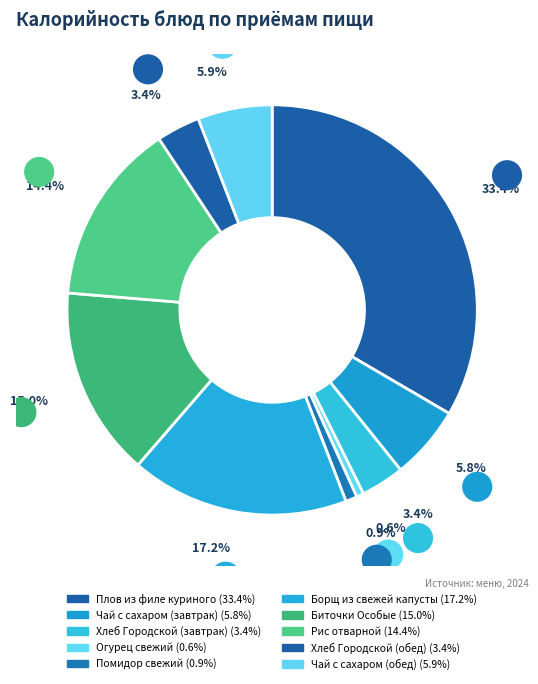

Does Плов из филе куриного account for over 50% of the chart?

No